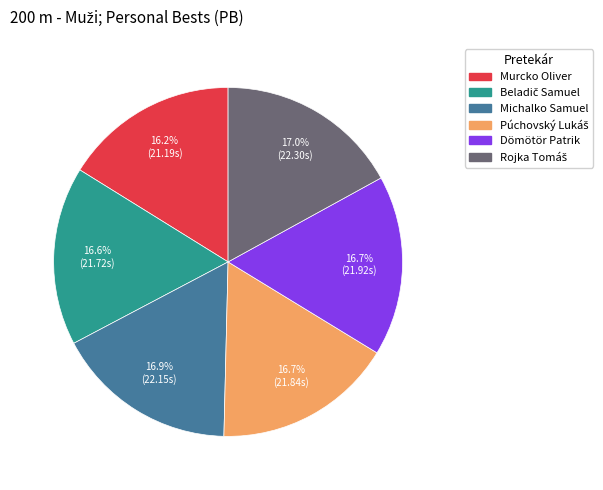

Is there any slice that represents more than half of the pie?

No